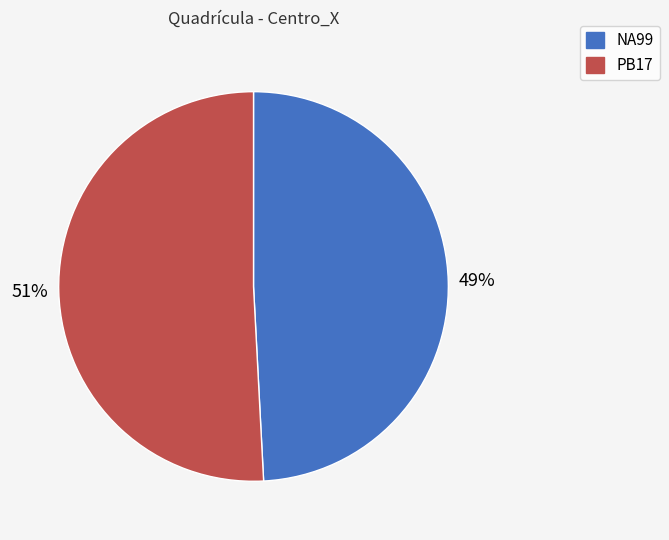

Which slice is the largest?

PB17